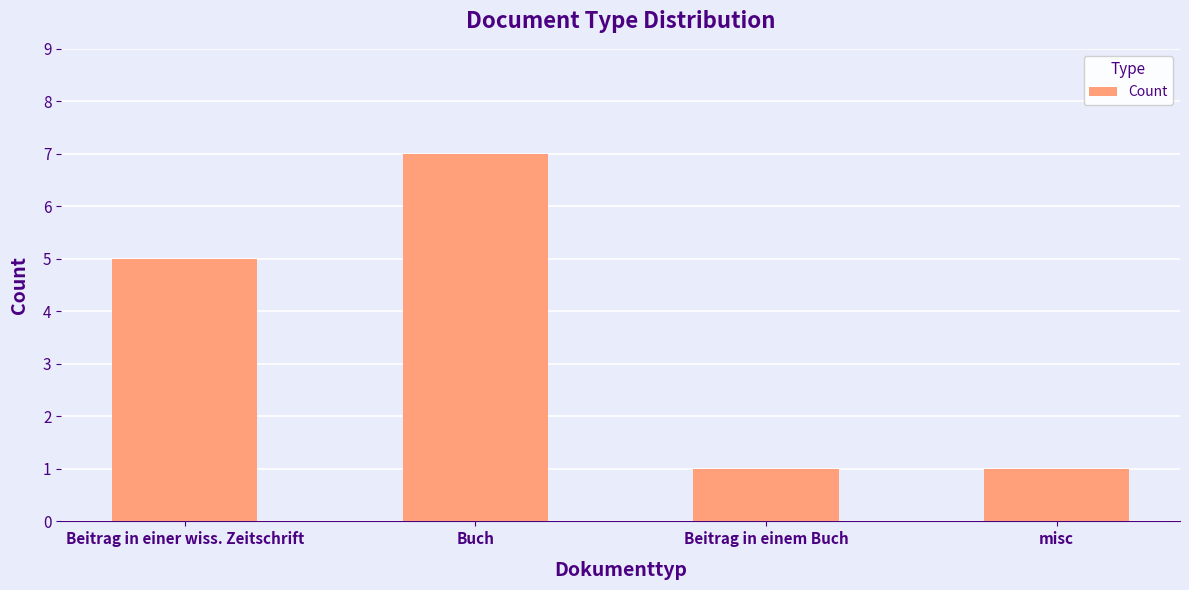

The chart shows a value of 7 at Buch. True or false?

True